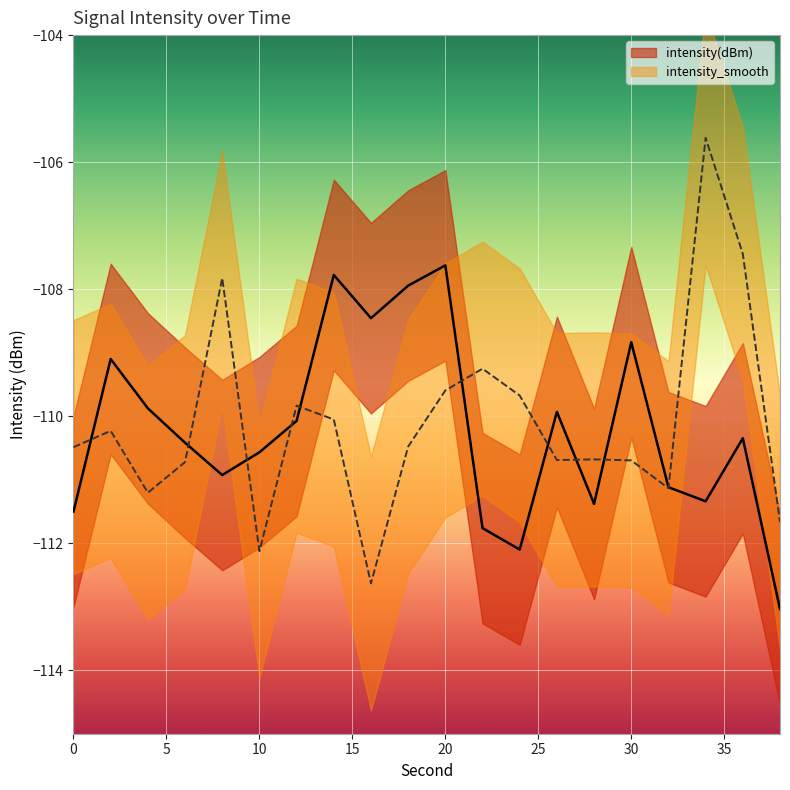

How many interior local valleys (lower than both neighbors) does the data have?

5